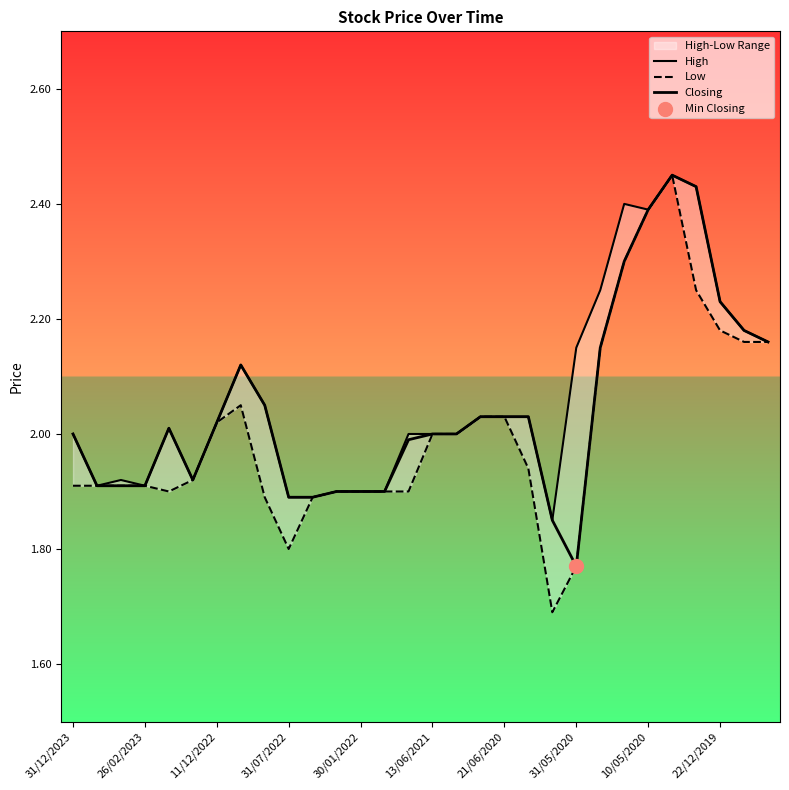

What is the total value across all series at 19?

6.0